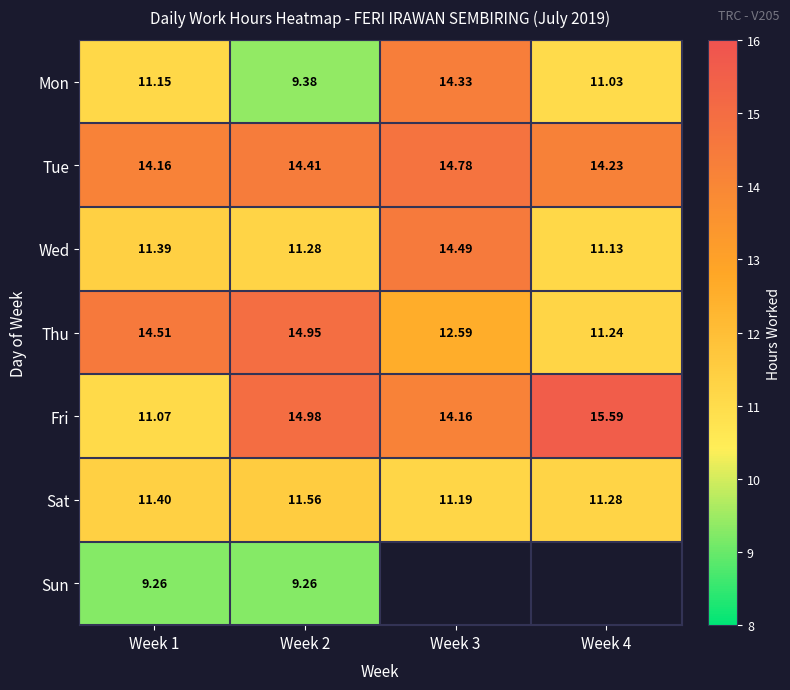

At which label is Tue closest to 14?

Week 1